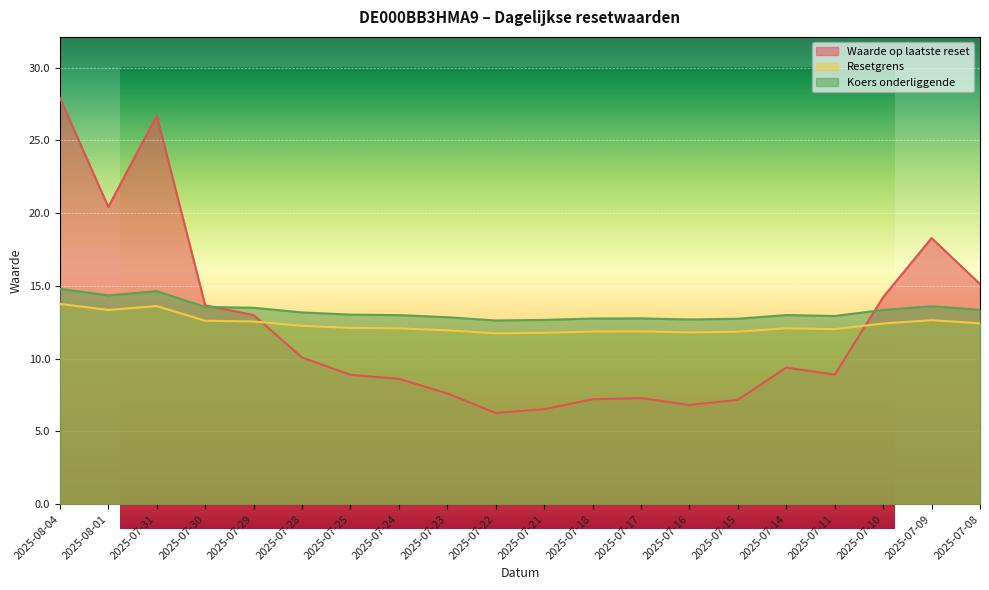

How many lines are shown in the chart?

3